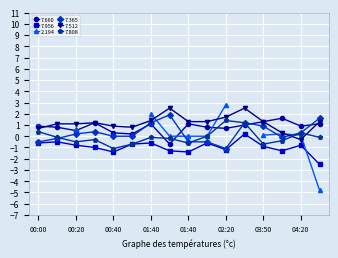

What is the minimum value for 7.956?

-2.5